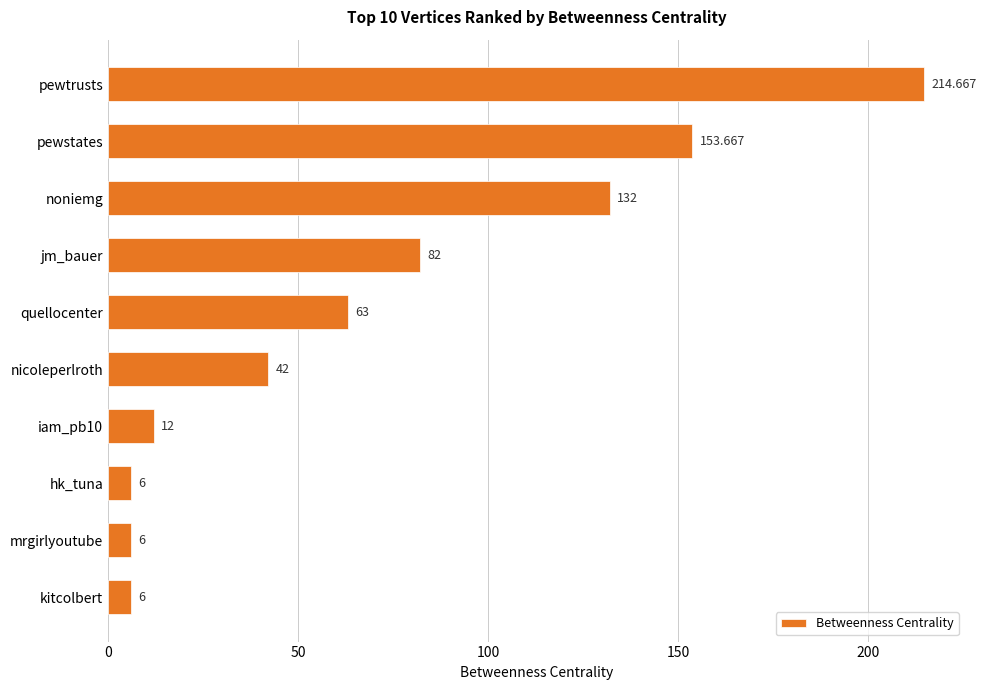

What is the average value?

71.7